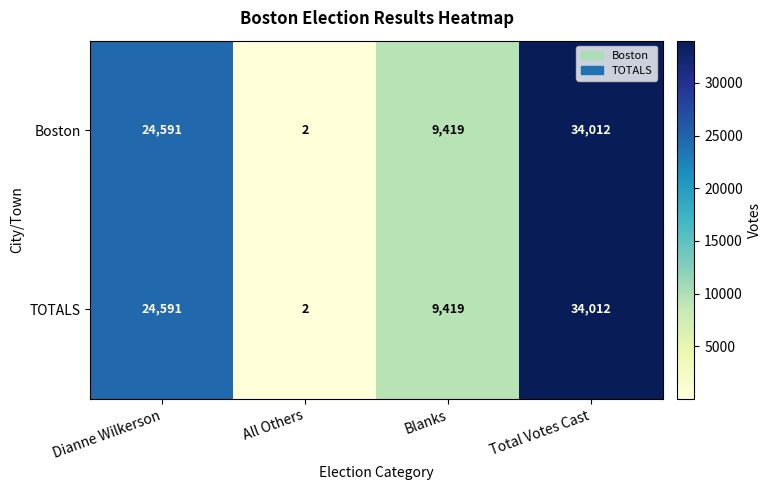

How many categories are shown in the chart?

4